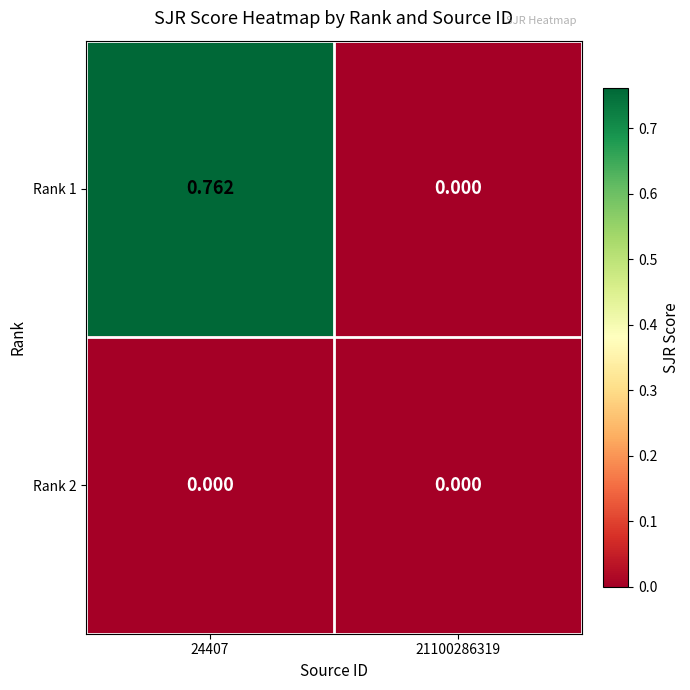

Reading right to left, transcribe all the data shown in this chart.

Rank 1: 21100286319=0.0	24407=0.8
Rank 2: 21100286319=0.0	24407=0.0